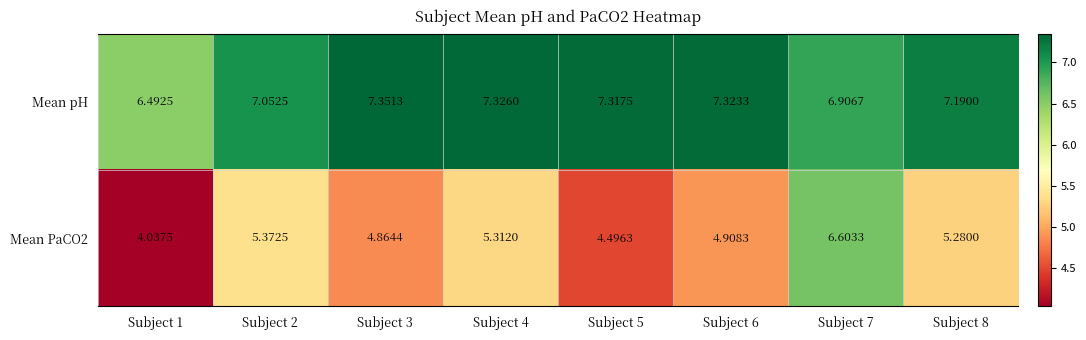

List the series in order of their peak value, lowest first.

Mean PaCO2, Mean pH